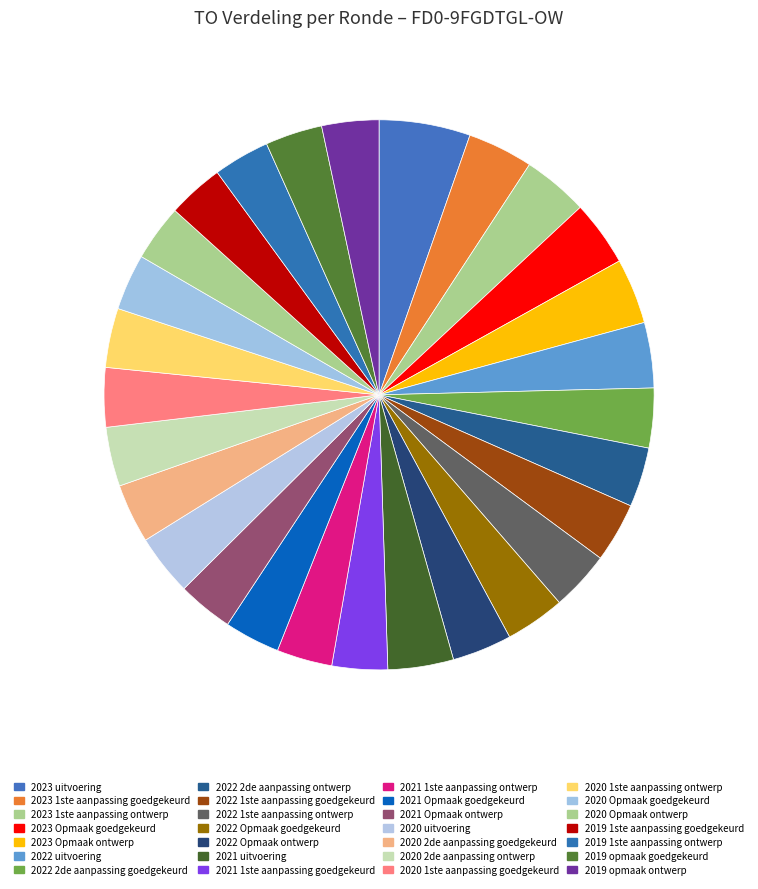

Is there any slice that represents more than half of the pie?

No